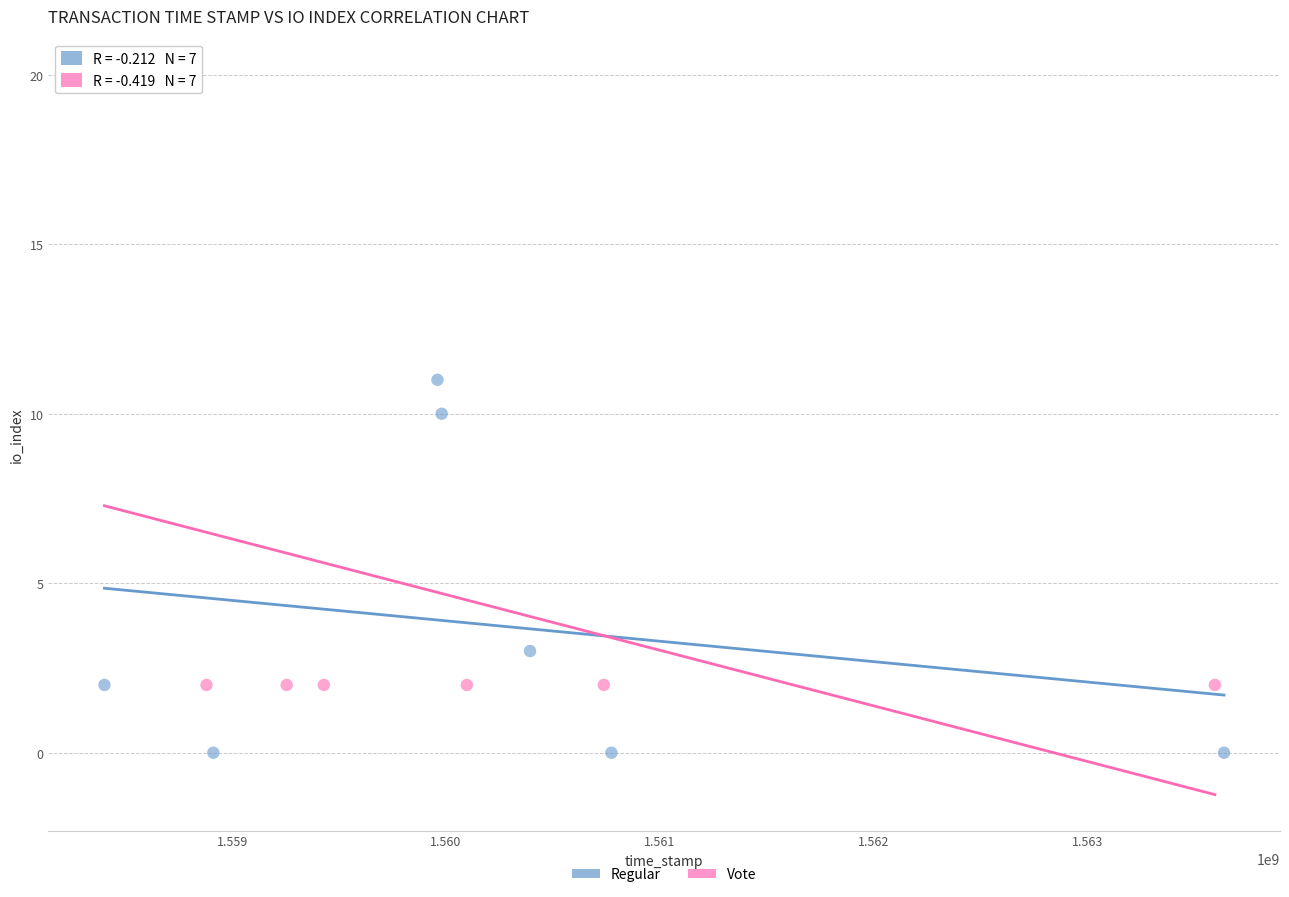

Which series has the widest spread of Y values?

Vote